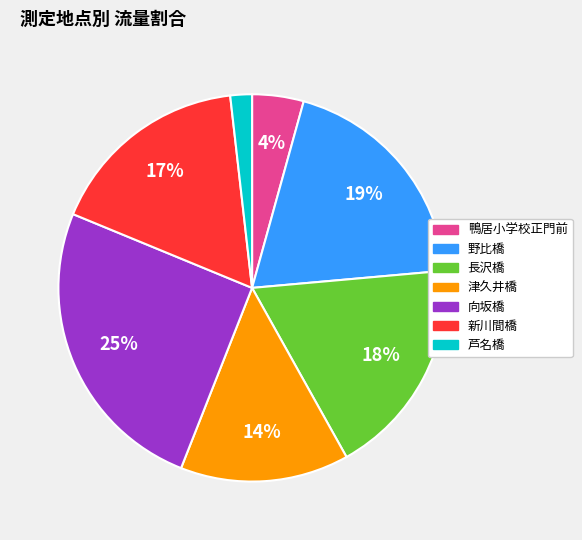

Do 向坂橋 and 新川間橋 together represent more than half of the pie?

No